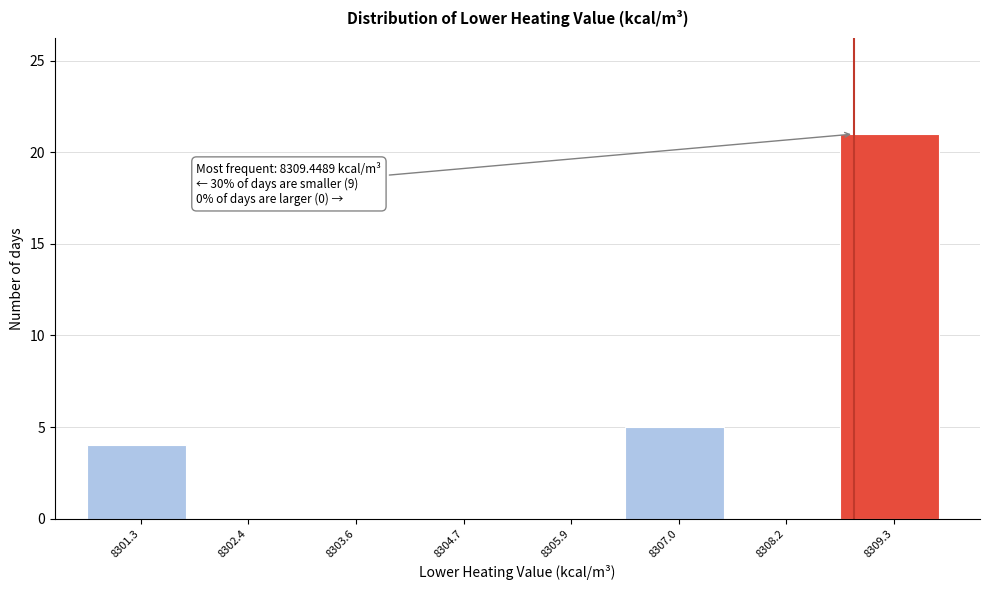

Reading left to right, list all the values displayed in this chart.

8301.3=4	8302.4=0	8303.6=0	8304.7=0	8305.9=0	8307.0=5	8308.2=0	8309.3=21